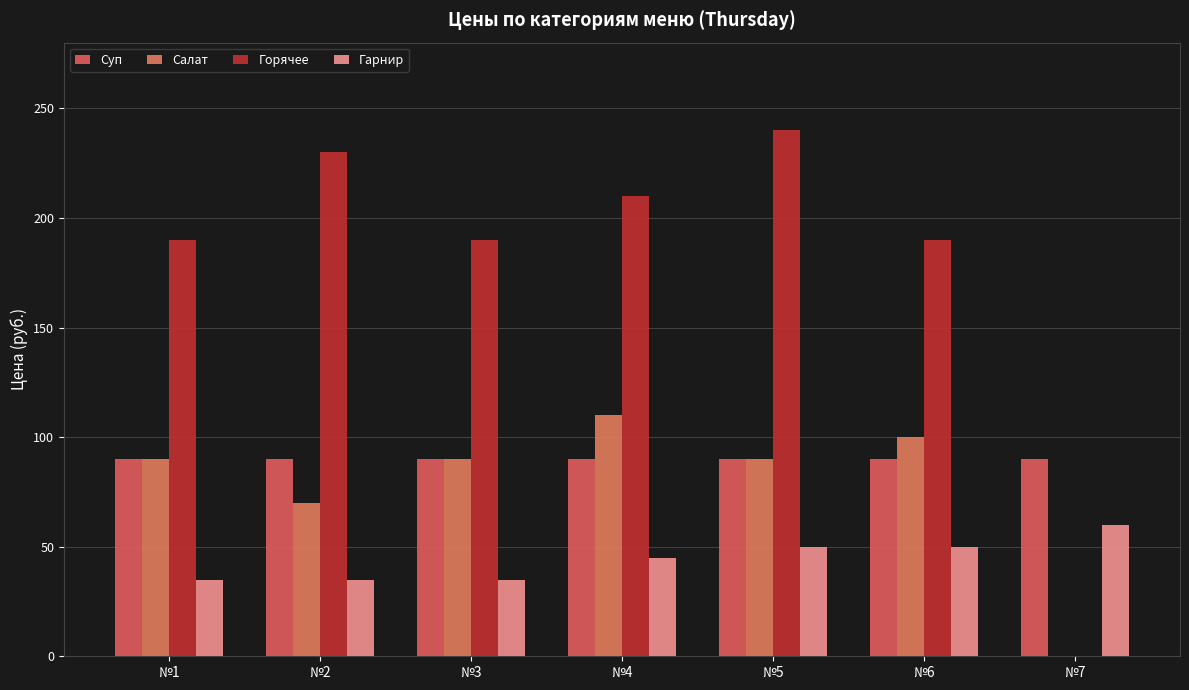

List the labels in order of Гарнир value, largest first.

№7, №5, №6, №4, №1, №2, №3